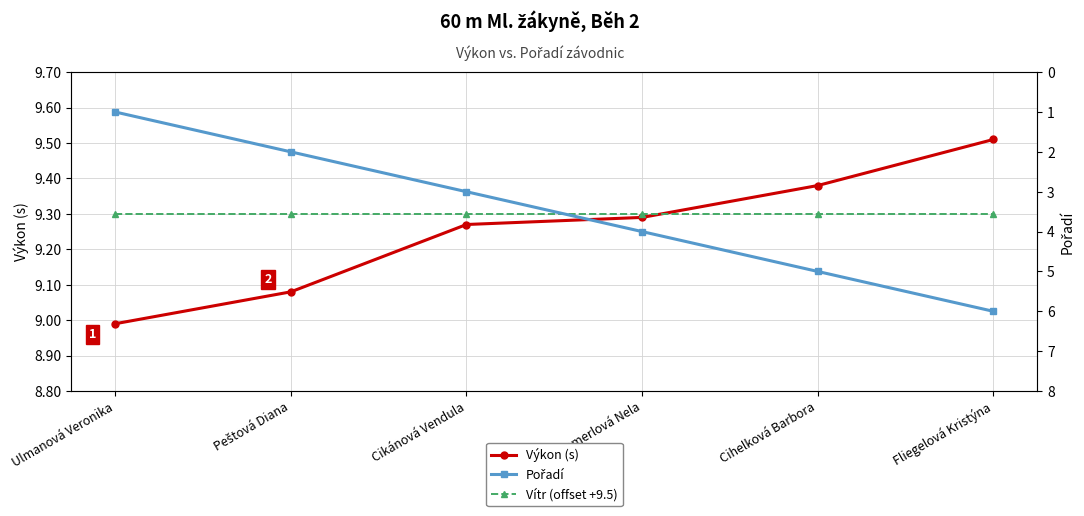

How many lines are shown in the chart?

3